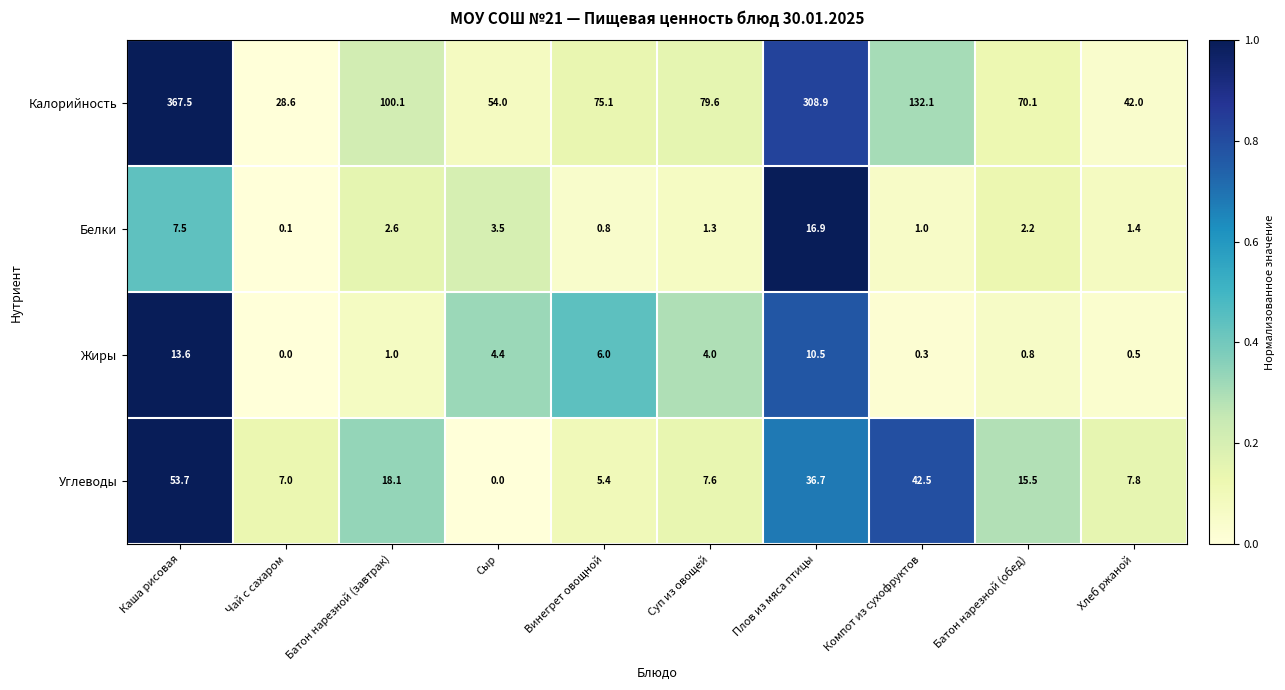

Is it true that Жиры equals 1.6 at Батон нарезной (завтрак)?

False